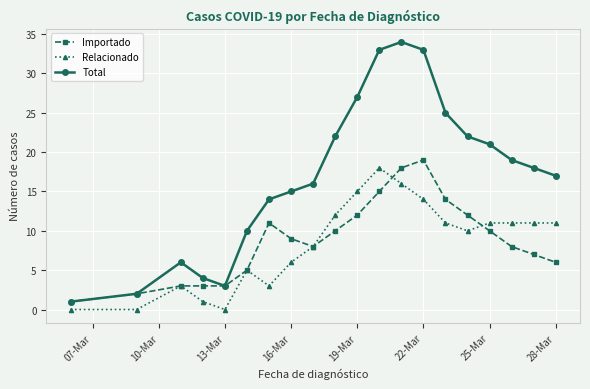

Which series has the largest total across all categories?

Total